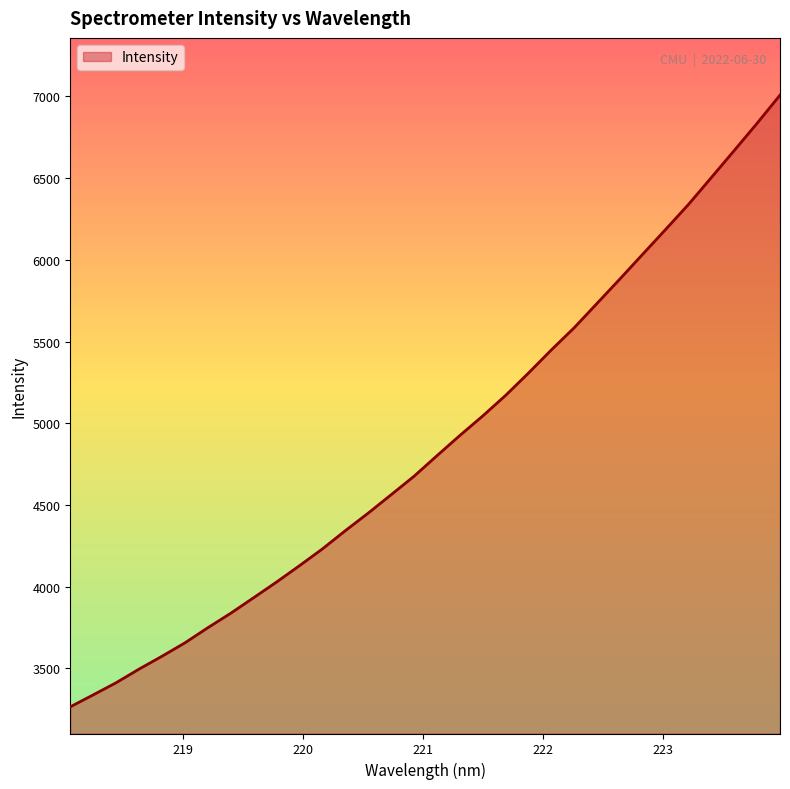

What is the difference between the maximum and minimum values?

3744.5